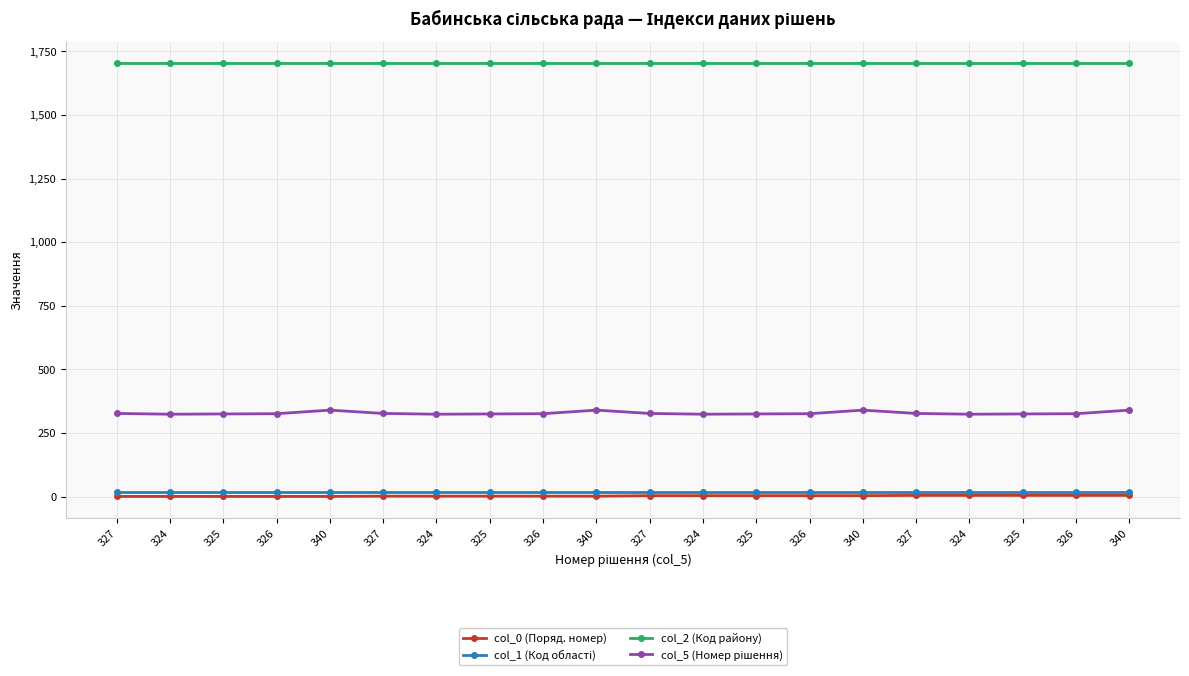

Which series has the largest total across all categories?

col_2 (Код району)